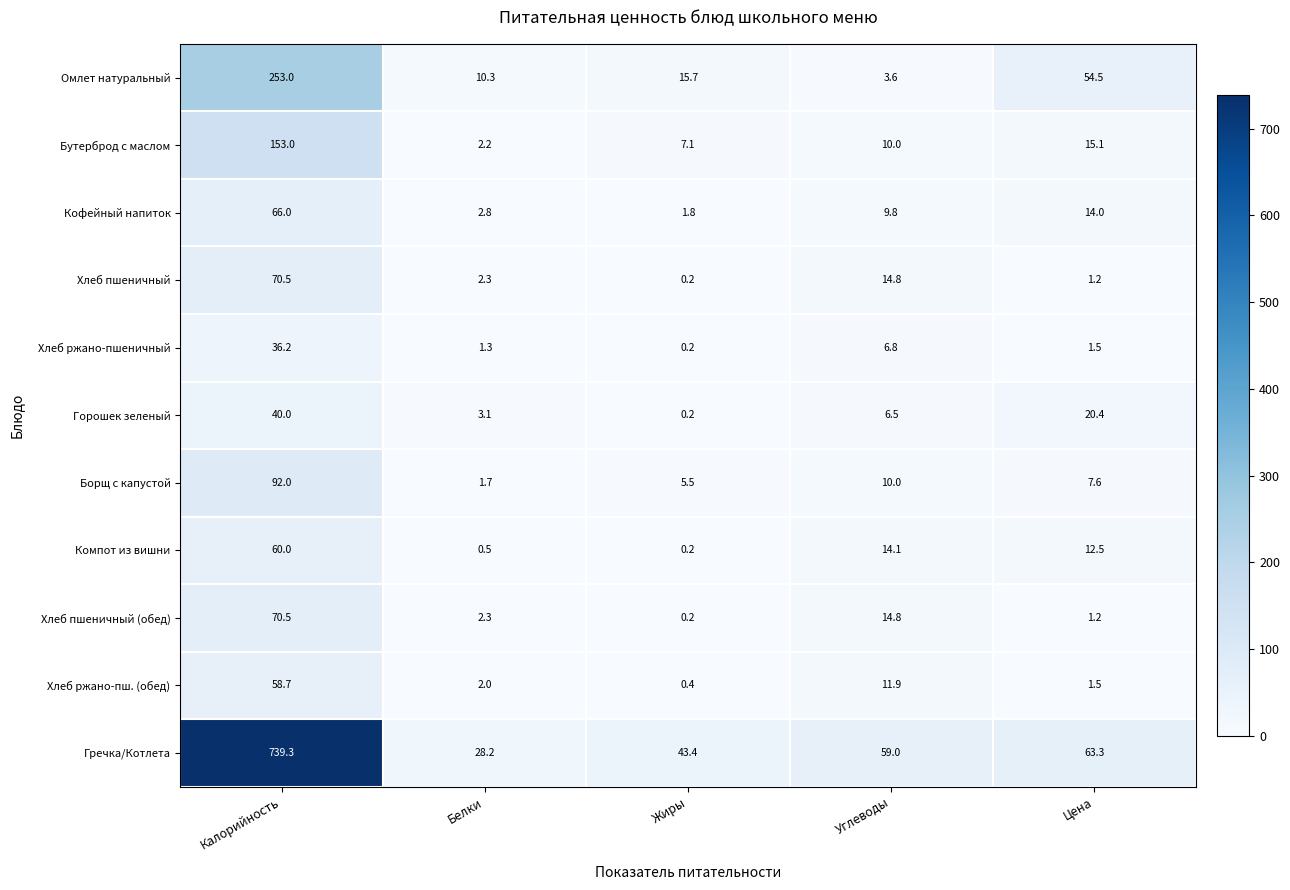

Which series has the largest total across all categories?

Гречка/Котлета